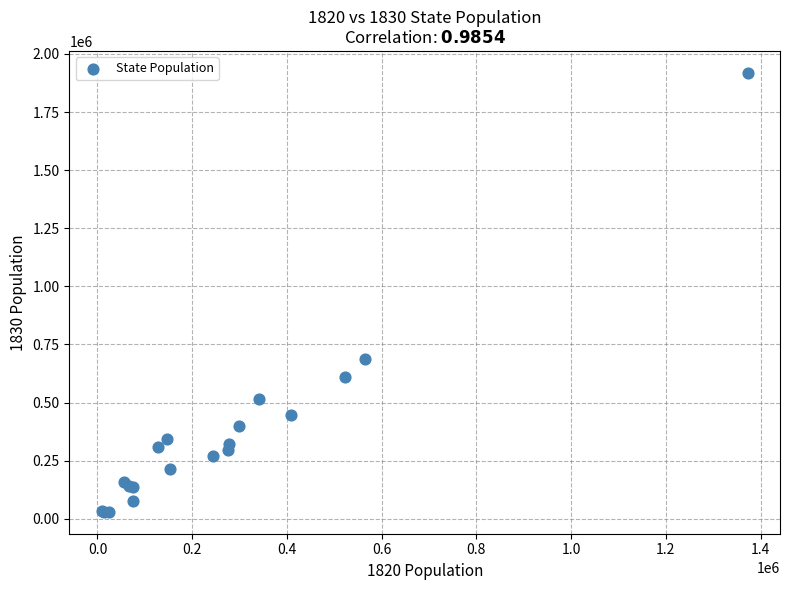

What Y value in the scatter plot is closest to 974434?

687917